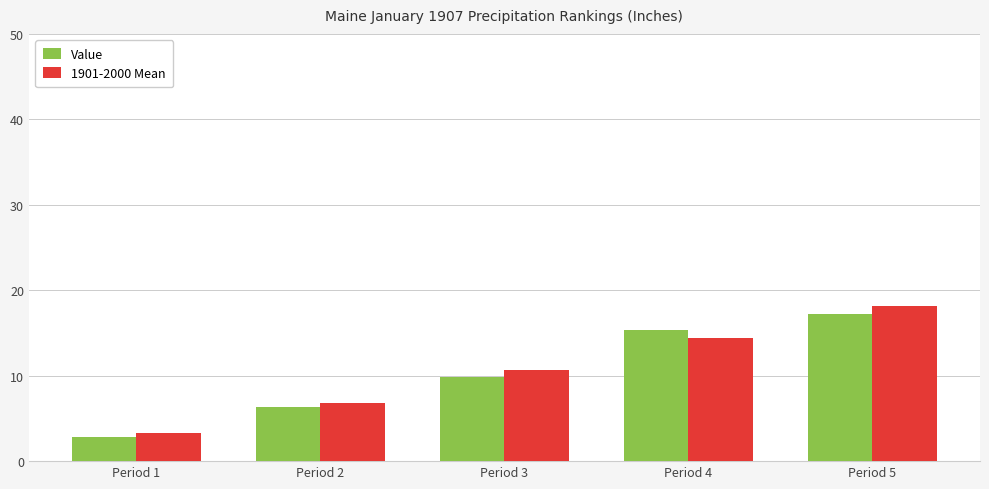

Are the bars horizontal?

No